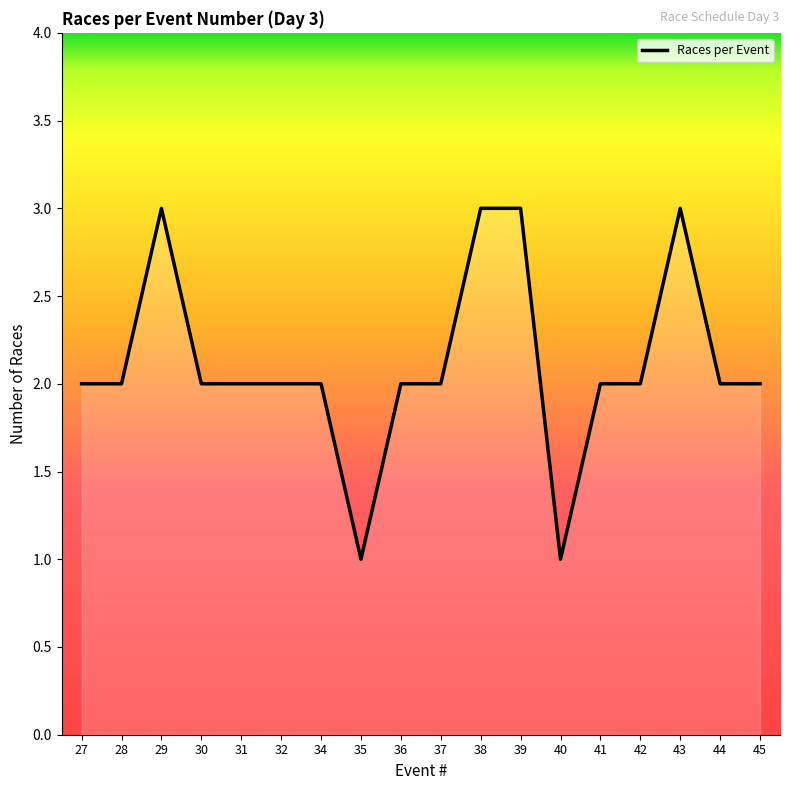

Reading right to left, list all the values displayed in this chart.

2	2	3	2	2	1	3	3	2	2	1	2	2	2	2	3	2	2